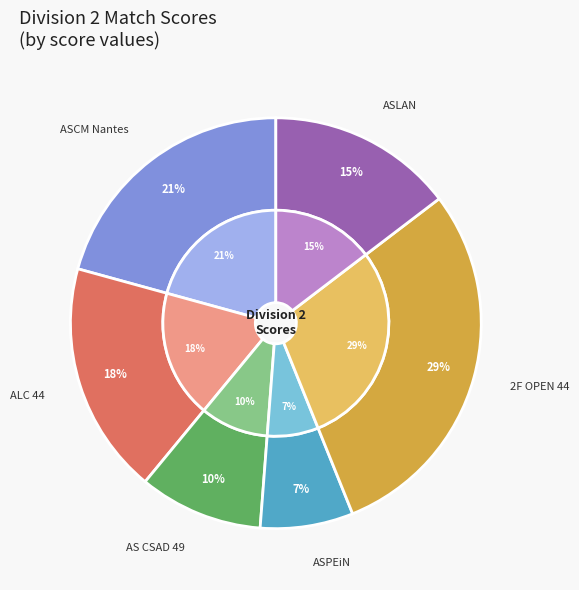

What is the largest slice in the pie chart?

2F OPEN 44